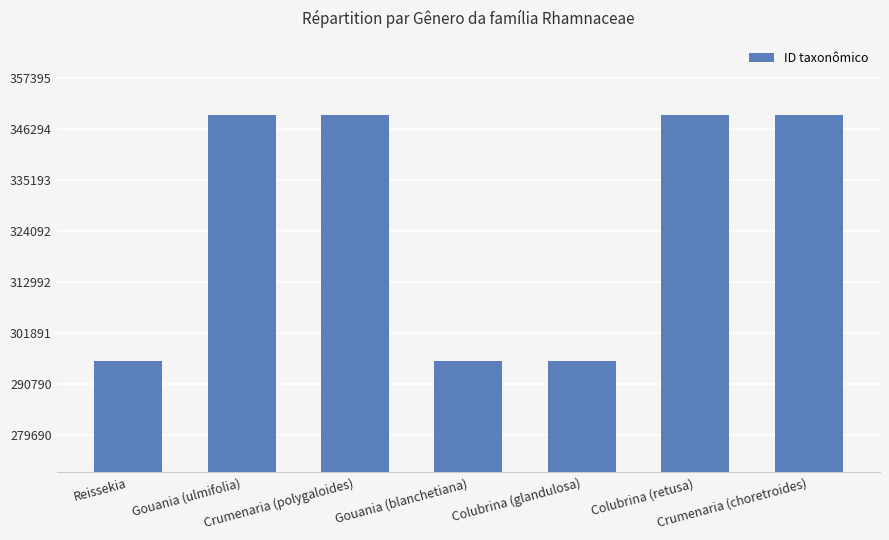

What is the maximum value shown in the chart?

349357